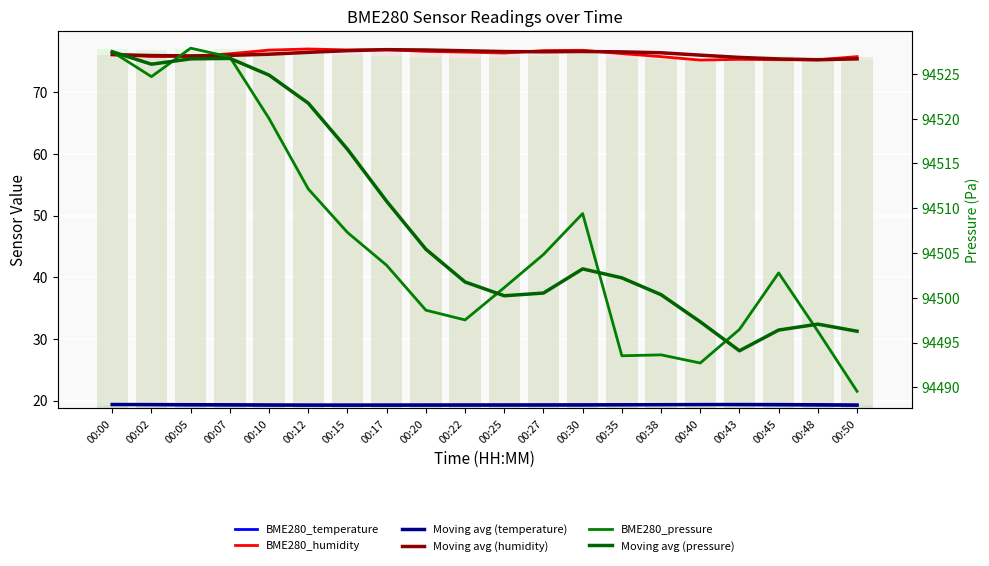

Reading left to right, transcribe all the data shown in this chart.

BME280_temperature: 19.4	19.3	19.3	19.3	19.2	19.2	19.3	19.3	19.3	19.3	19.3	19.3	19.3	19.4	19.4	19.4	19.3	19.3	19.3	19.2
BME280_humidity: 76.1	75.8	75.8	76.2	76.8	77.0	76.8	76.9	76.6	76.5	76.3	76.7	76.8	76.2	75.8	75.2	75.3	75.3	75.2	75.8
Moving avg (temperature): 19.4	19.3	19.3	19.3	19.3	19.3	19.3	19.3	19.3	19.3	19.3	19.3	19.3	19.3	19.3	19.4	19.4	19.3	19.3	19.3
Moving avg (humidity): 76.1	75.9	75.9	76.0	76.2	76.5	76.7	76.9	76.8	76.7	76.6	76.5	76.6	76.5	76.4	76.0	75.6	75.4	75.3	75.4
BME280_pressure: 94527.5	94524.7	94527.9	94526.9	94520.0	94512.2	94507.3	94503.6	94498.6	94497.5	94501.1	94504.8	94509.4	94493.5	94493.6	94492.7	94496.5	94502.8	94496.3	94489.6
Moving avg (pressure): 94527.5	94526.1	94526.7	94526.7	94524.9	94521.7	94516.6	94510.8	94505.4	94501.8	94500.2	94500.5	94503.2	94502.2	94500.4	94497.3	94494.1	94496.4	94497.1	94496.3